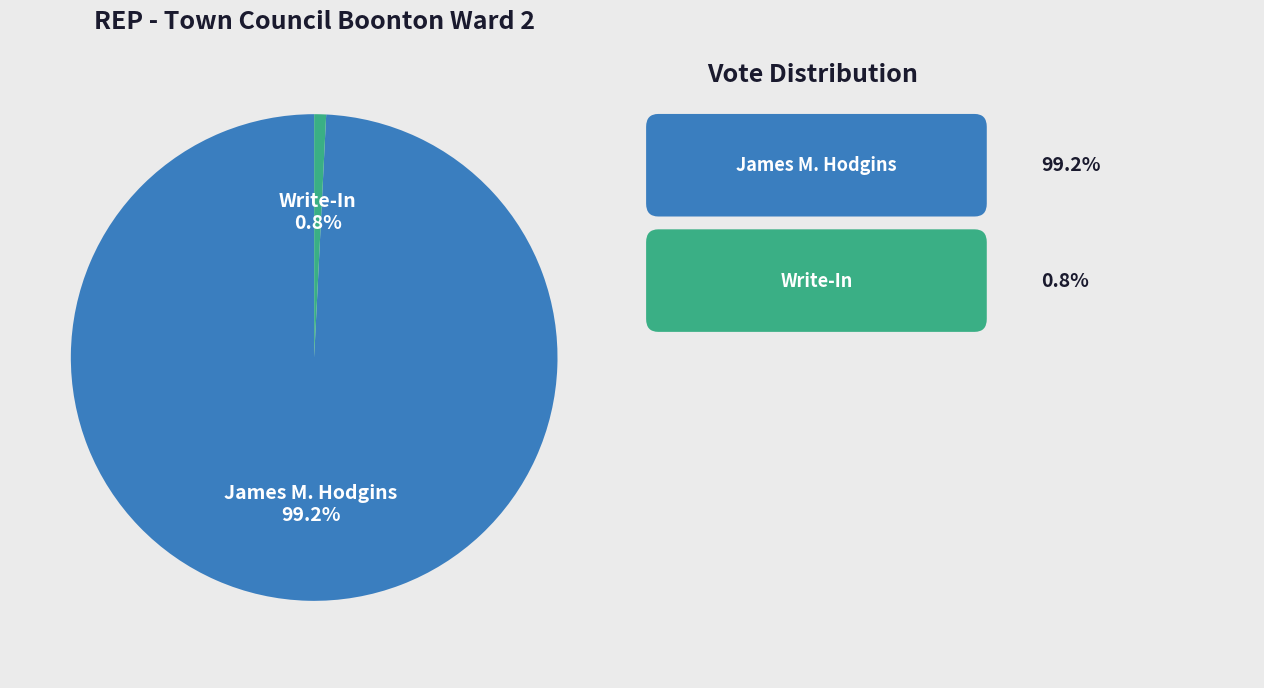

Count the number of slices in the pie.

2